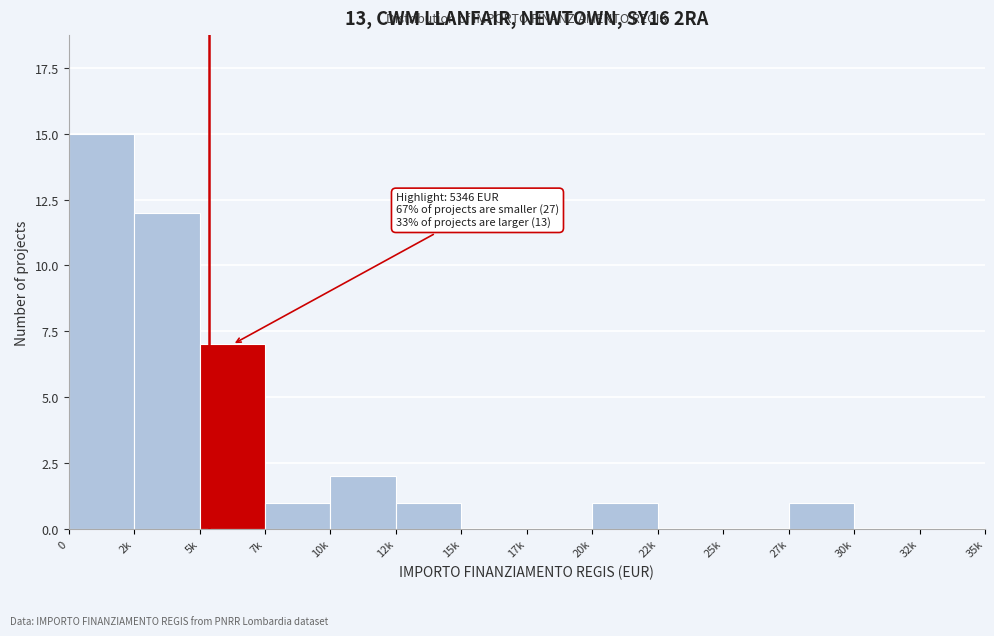

Reading left to right, list all the values displayed in this chart.

0=15	2k=12	5k=7	7k=1	10k=2	12k=1	15k=0	17k=0	20k=1	22k=0	25k=0	27k=1	30k=0	32k=0